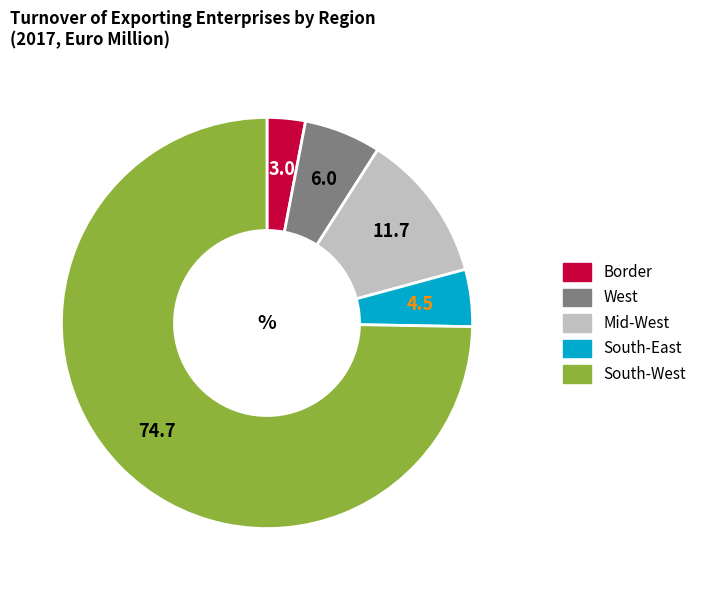

Does any single category account for the majority?

Yes